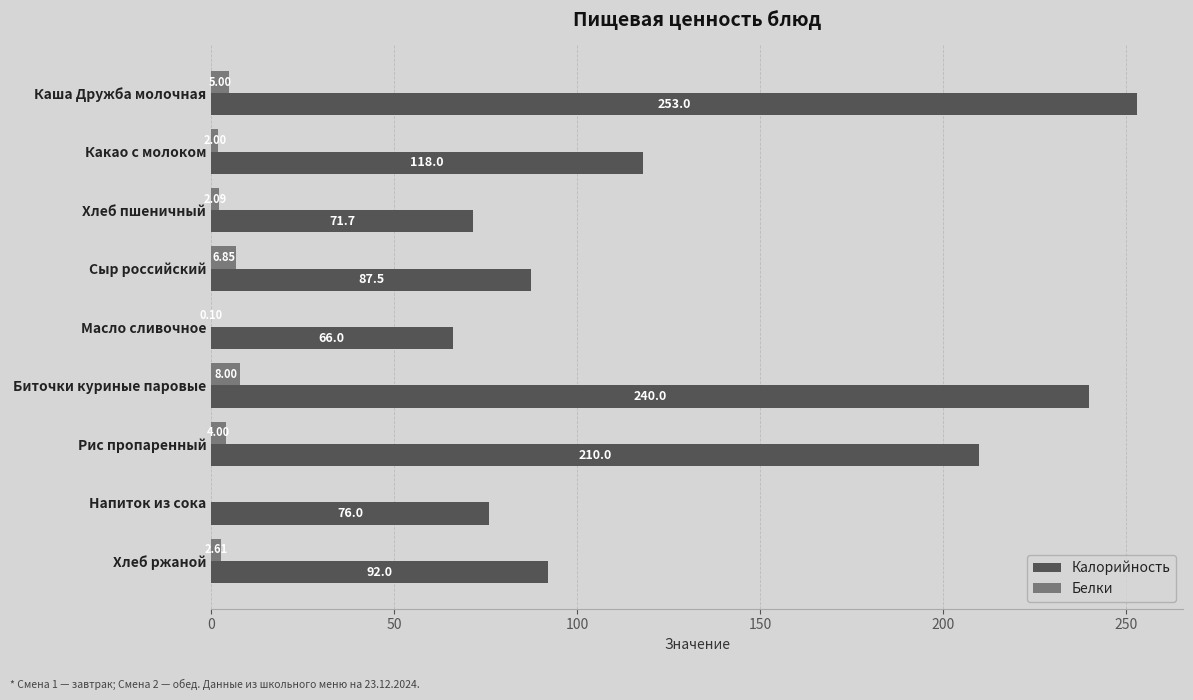

Between Какао с молоком and Сыр российский, which series saw the biggest shift?

Калорийность